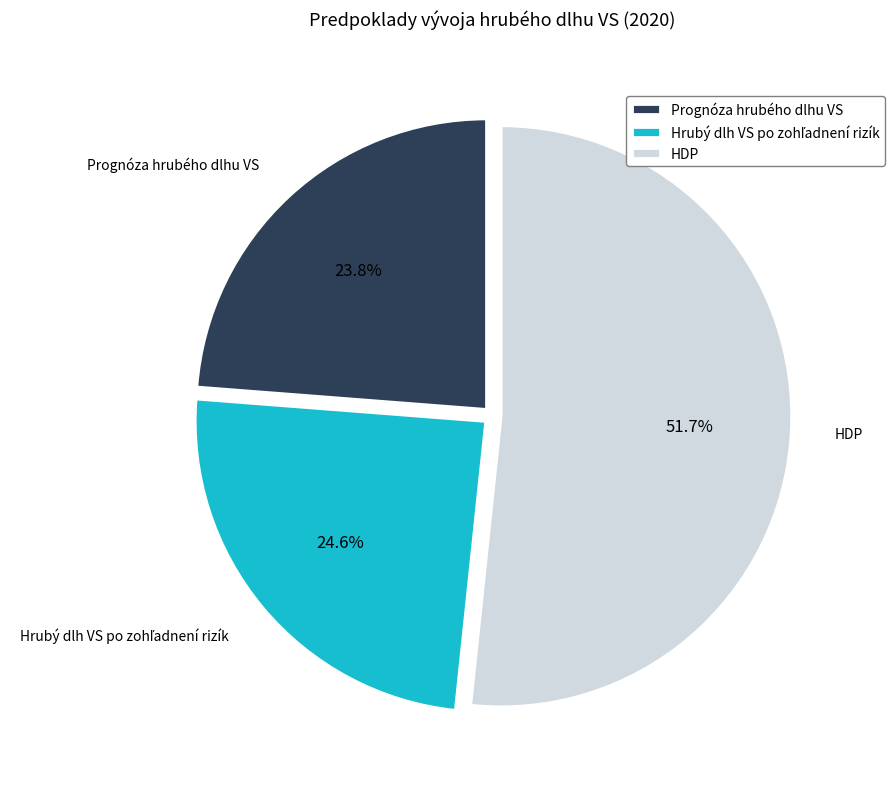

What is the majority slice?

HDP